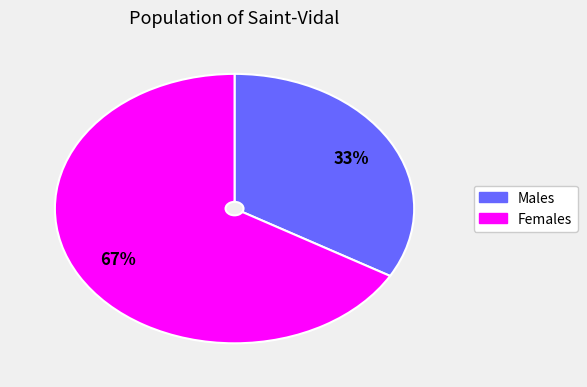

To the nearest percent, what is the average slice percentage?

50%